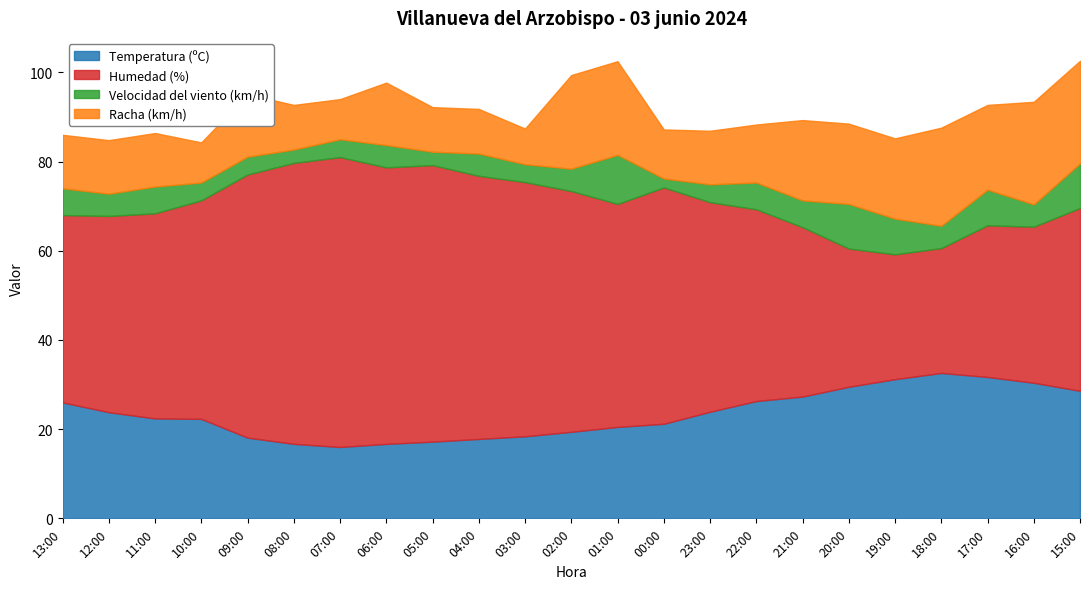

What is the label of the 8th point from the right?

22:00